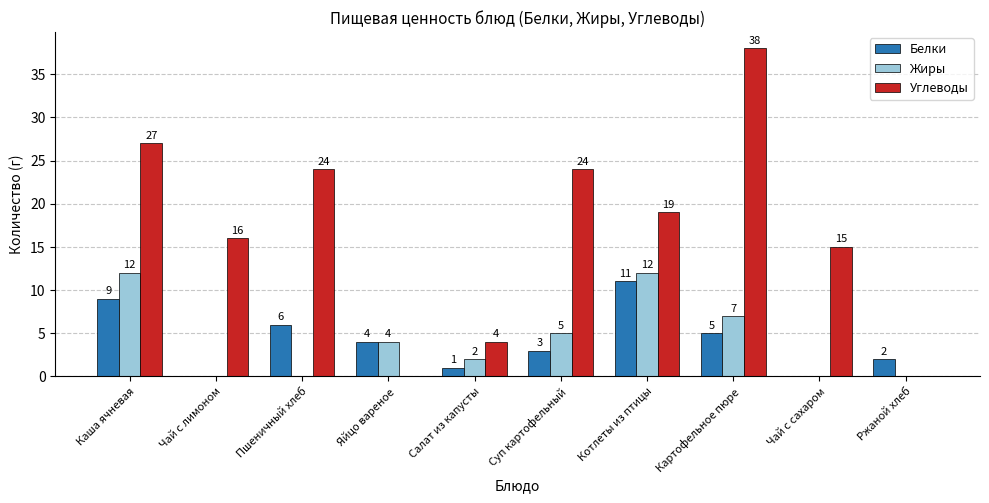

Reading left to right, transcribe all the data shown in this chart.

Белки: Каша ячневая=9	Чай с лимоном=0	Пшеничный хлеб=6	Яйцо вареное=4	Салат из капусты=1	Суп картофельный=3	Котлеты из птицы=11	Картофельное пюре=5	Чай с сахаром=0	Ржаной хлеб=2
Жиры: Каша ячневая=12	Чай с лимоном=0	Пшеничный хлеб=0	Яйцо вареное=4	Салат из капусты=2	Суп картофельный=5	Котлеты из птицы=12	Картофельное пюре=7	Чай с сахаром=0	Ржаной хлеб=0
Углеводы: Каша ячневая=27	Чай с лимоном=16	Пшеничный хлеб=24	Яйцо вареное=0	Салат из капусты=4	Суп картофельный=24	Котлеты из птицы=19	Картофельное пюре=38	Чай с сахаром=15	Ржаной хлеб=0